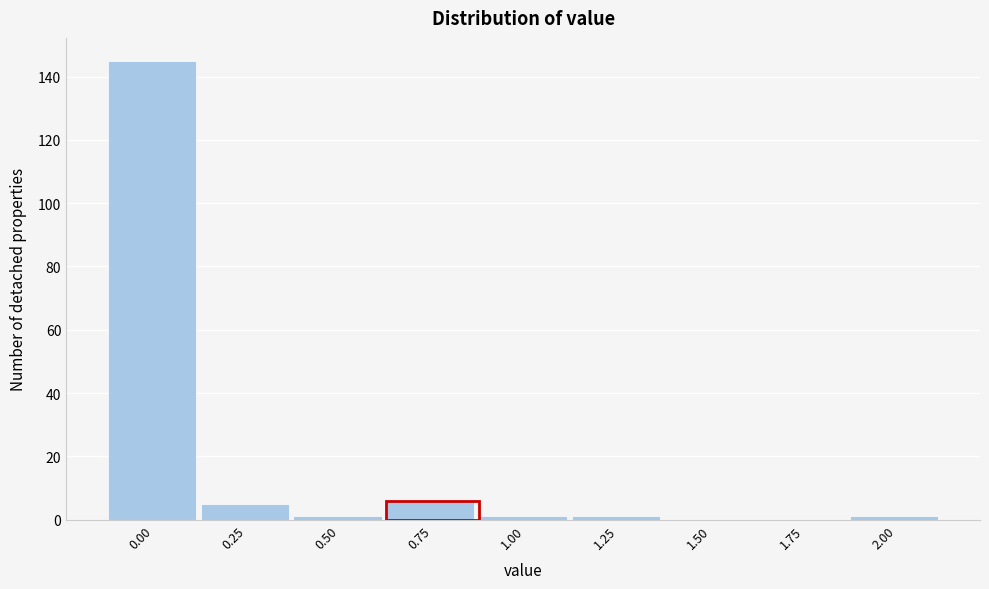

Reading left to right, list all the values displayed in this chart.

0.00=145	0.25=5	0.50=1	0.75=6	1.00=1	1.25=1	1.50=0	1.75=0	2.00=1